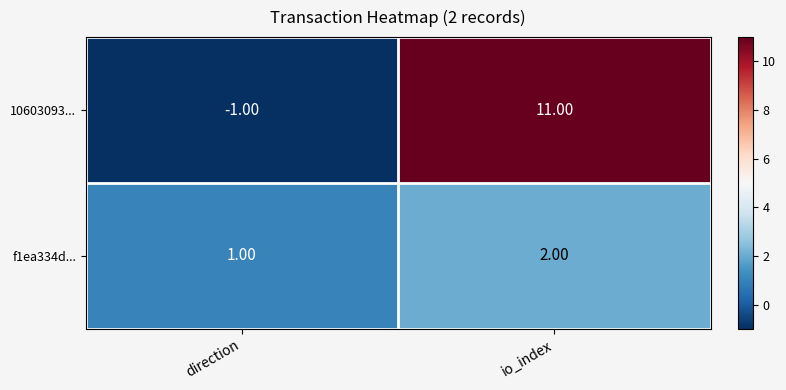

At which label is 10603093... closest to 5?

direction